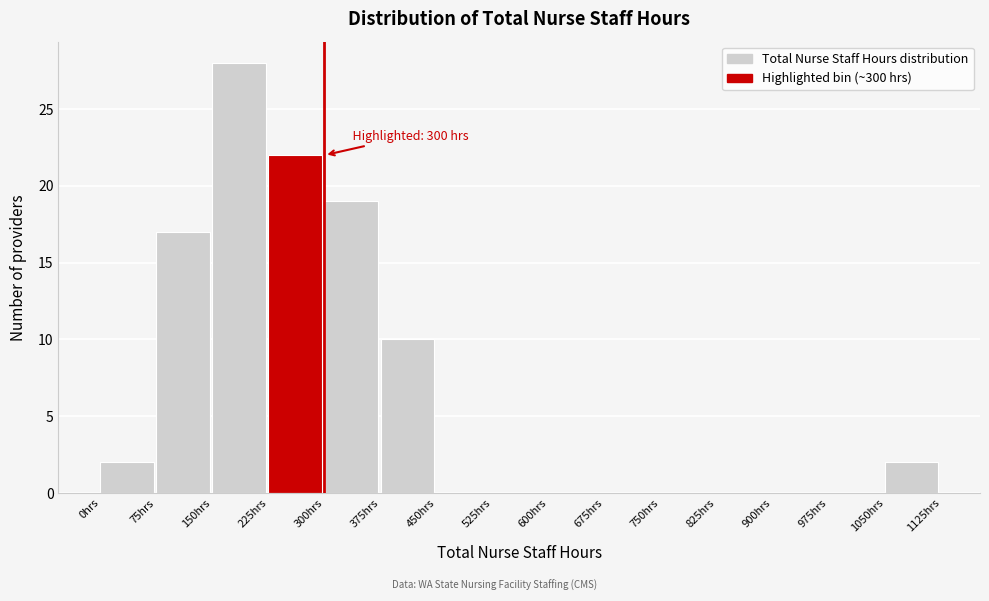

Over which range of the x-axis is the bar tallest?

150 to 225